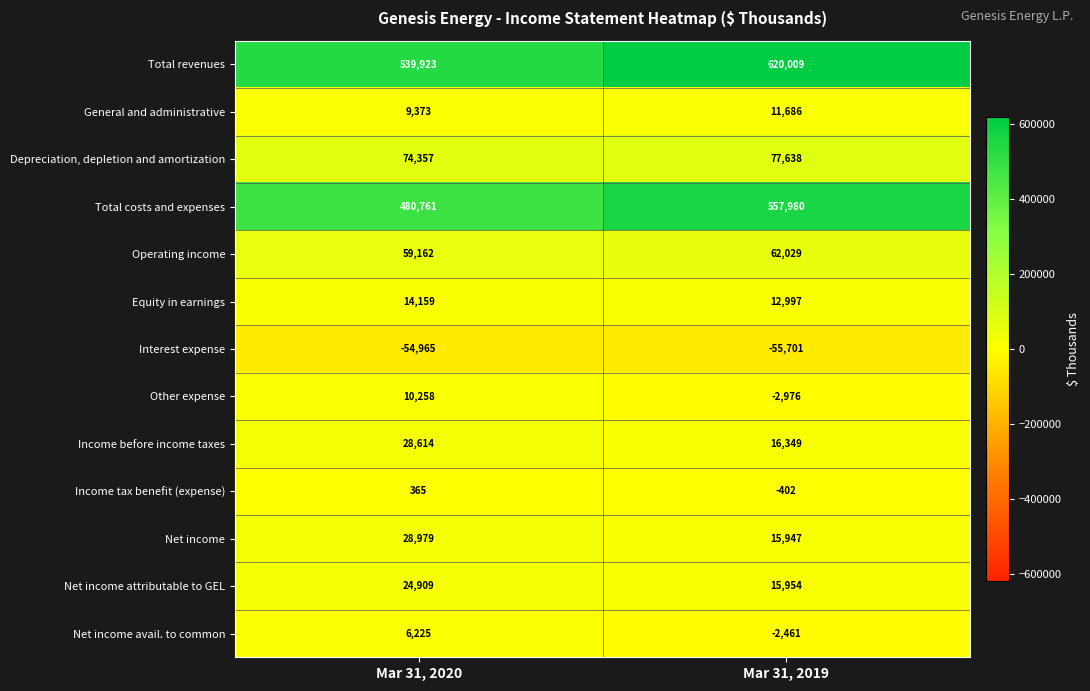

What is the difference between the Operating income values at Mar 31, 2020 and Mar 31, 2019?

2867